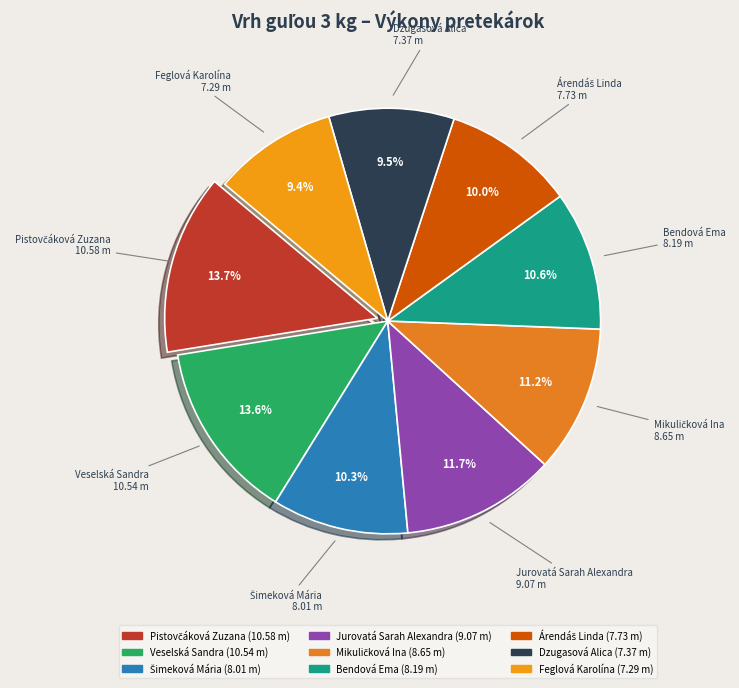

To the nearest percent, what percentage of the pie is Jurovatá Sarah Alexandra?

12%